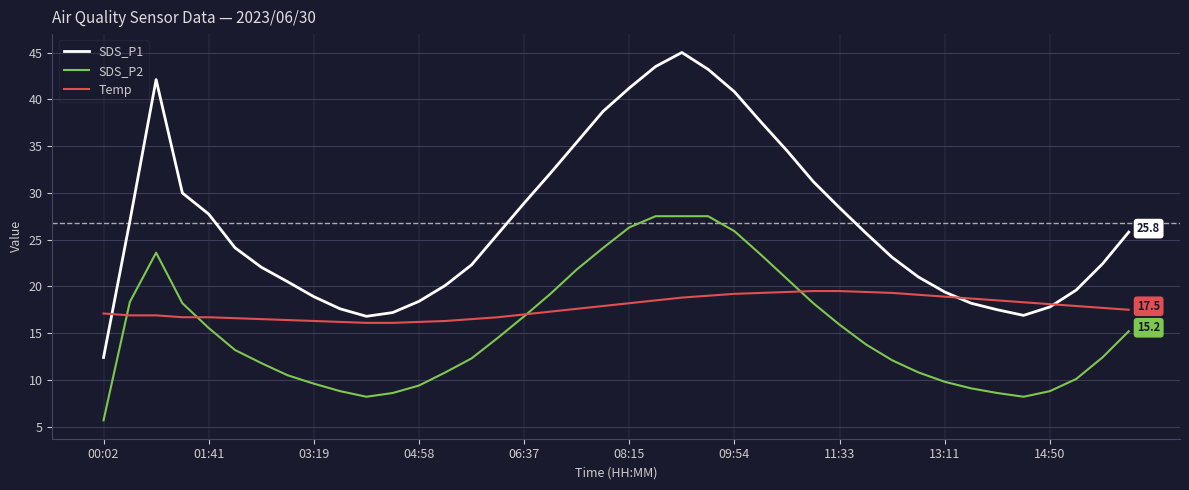

True or false: SDS_P1 and SDS_P2 cross at least once.

False